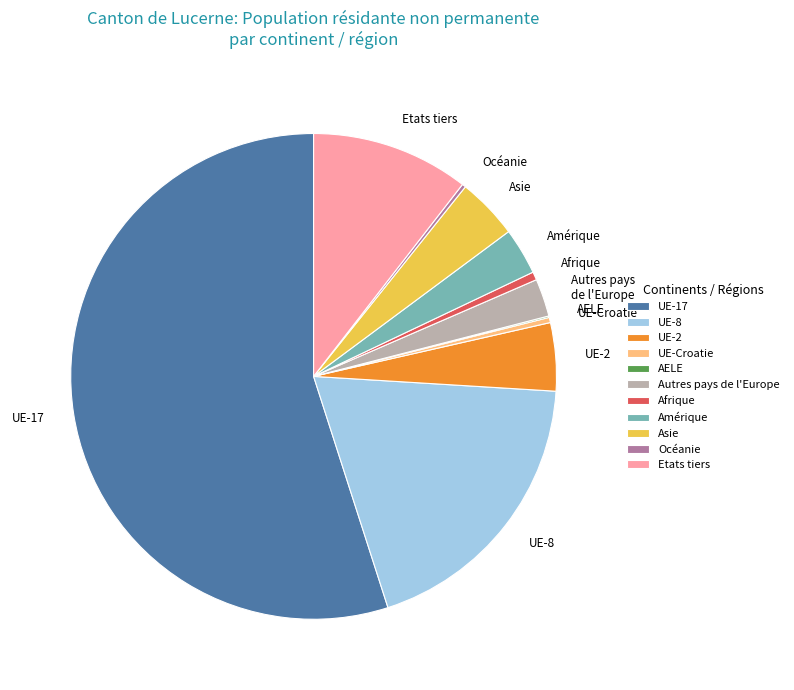

Do UE-Croatie and UE-2 together represent more than half of the pie?

No